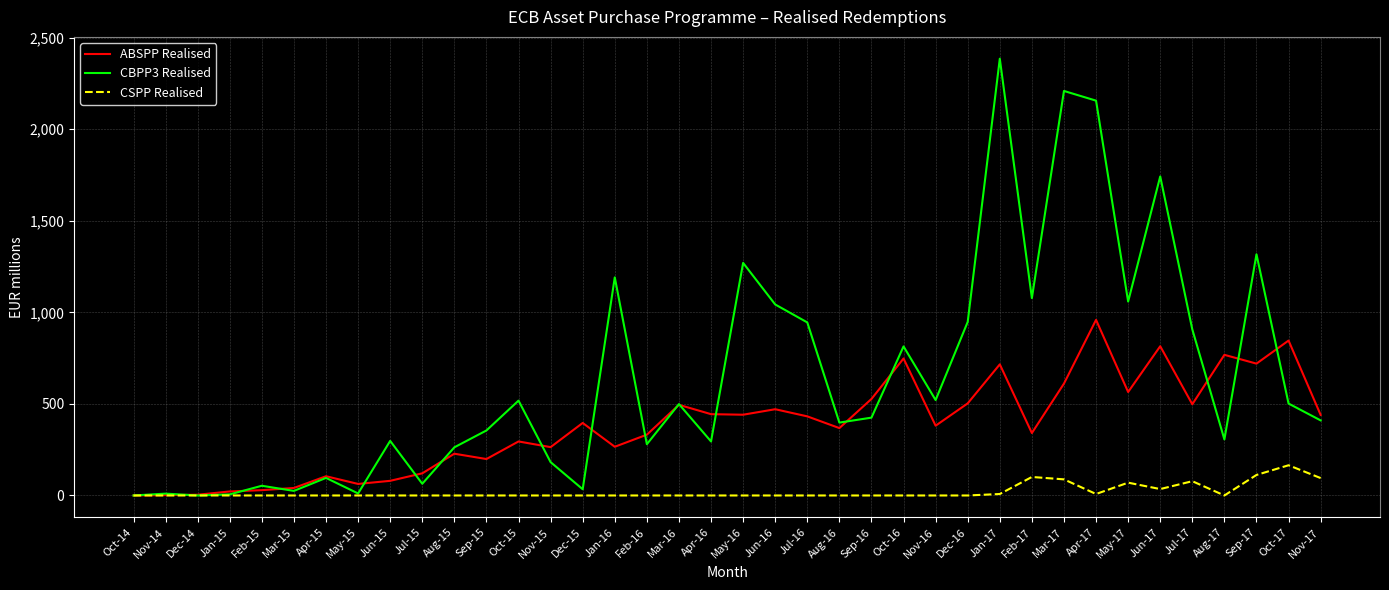

Which category has the highest value across all series?

Jan-17